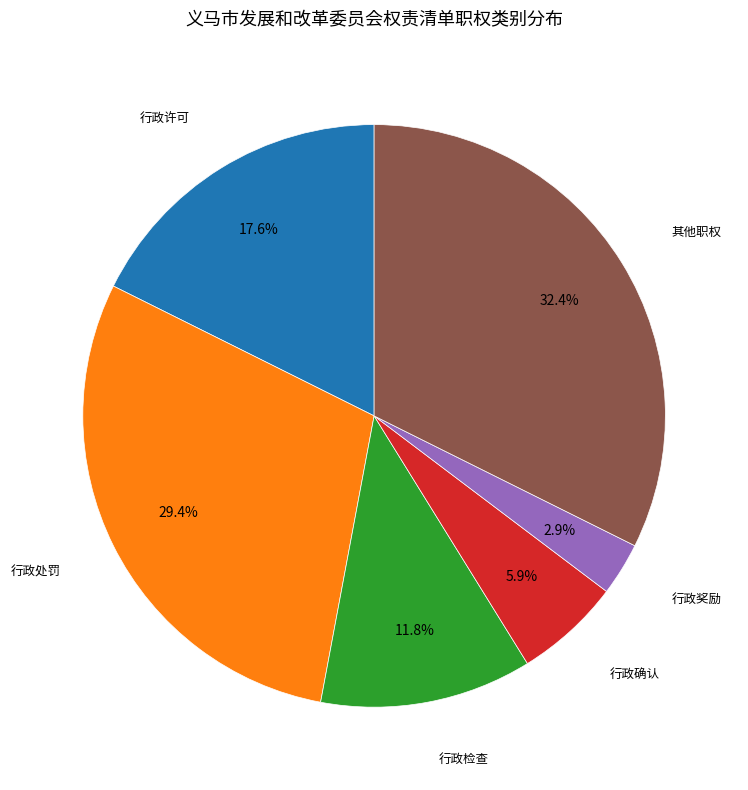

Is 行政确认 the majority of the pie?

No